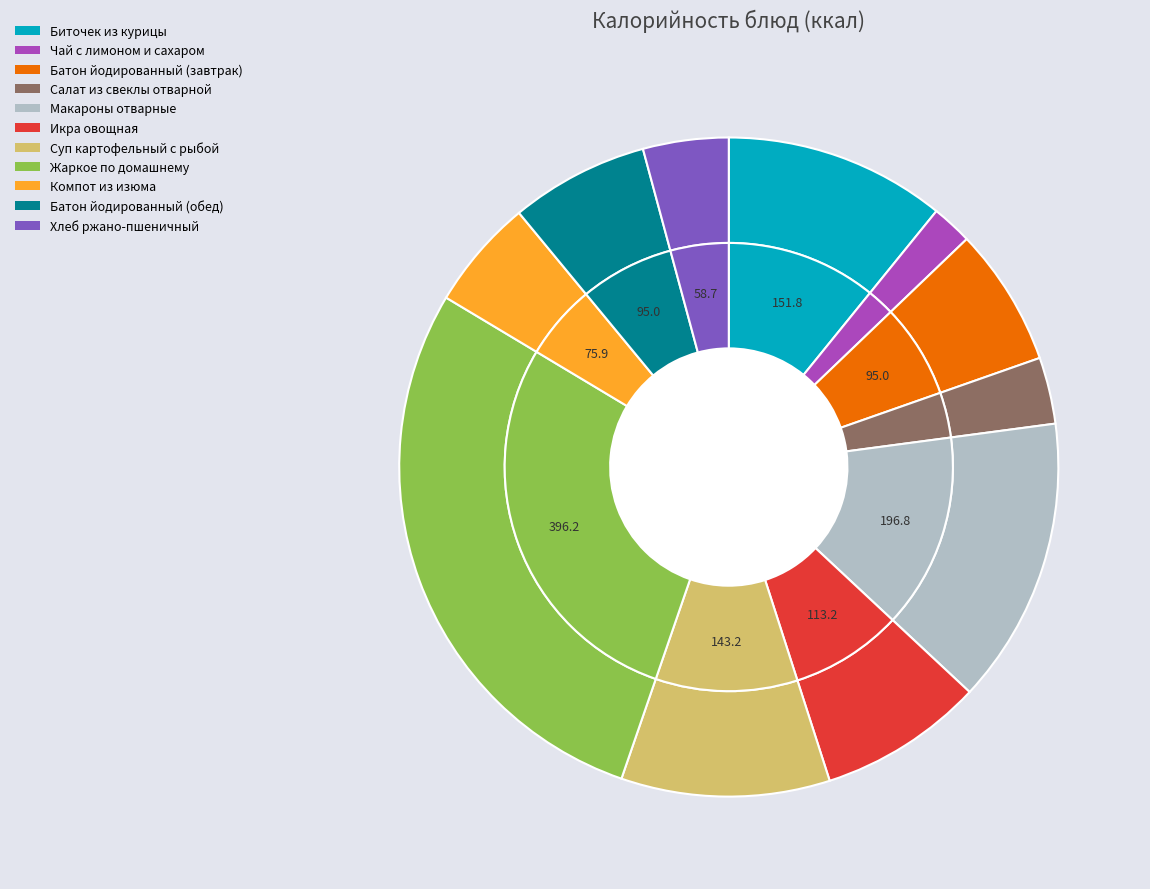

What is the largest slice in the pie chart?

Жаркое по домашнему